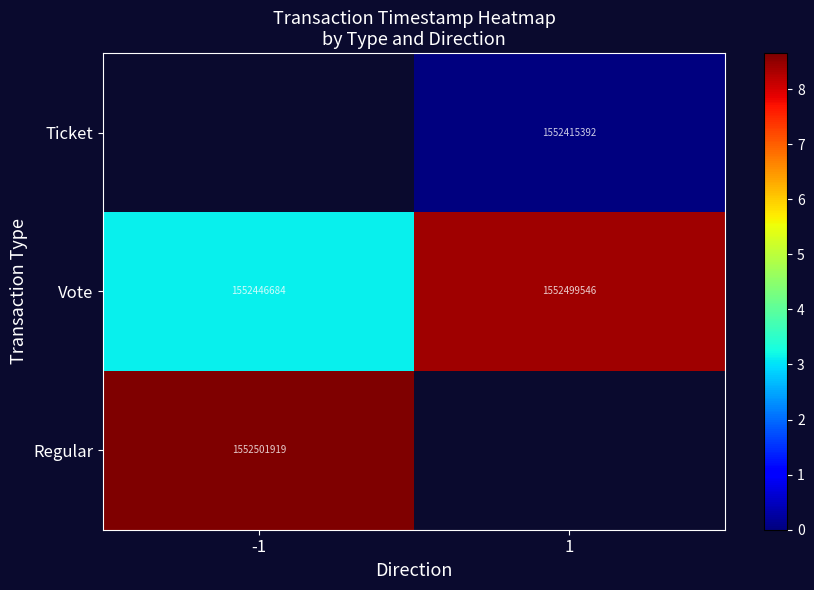

Is the value of Vote at 1 greater than the value of Ticket at 1?

Yes